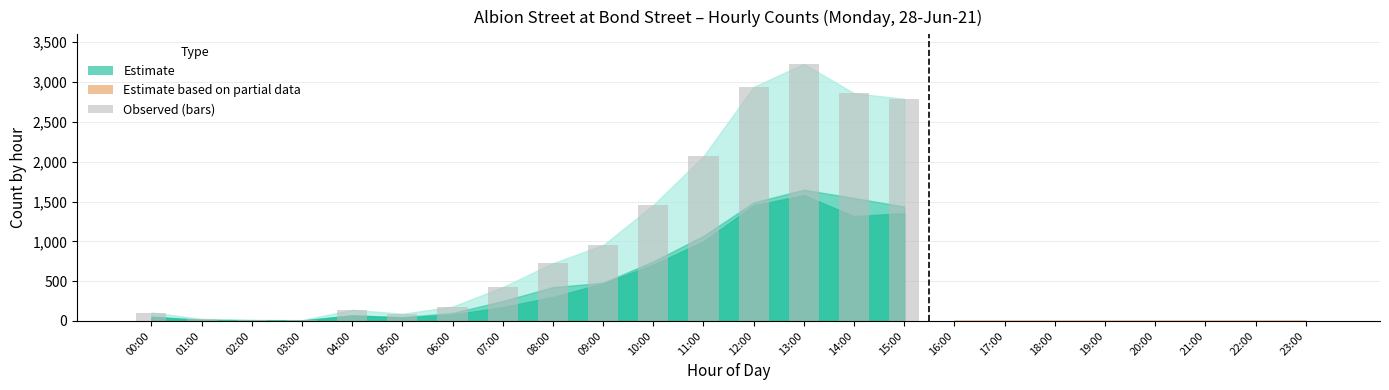

What is the sum of all values?

18010